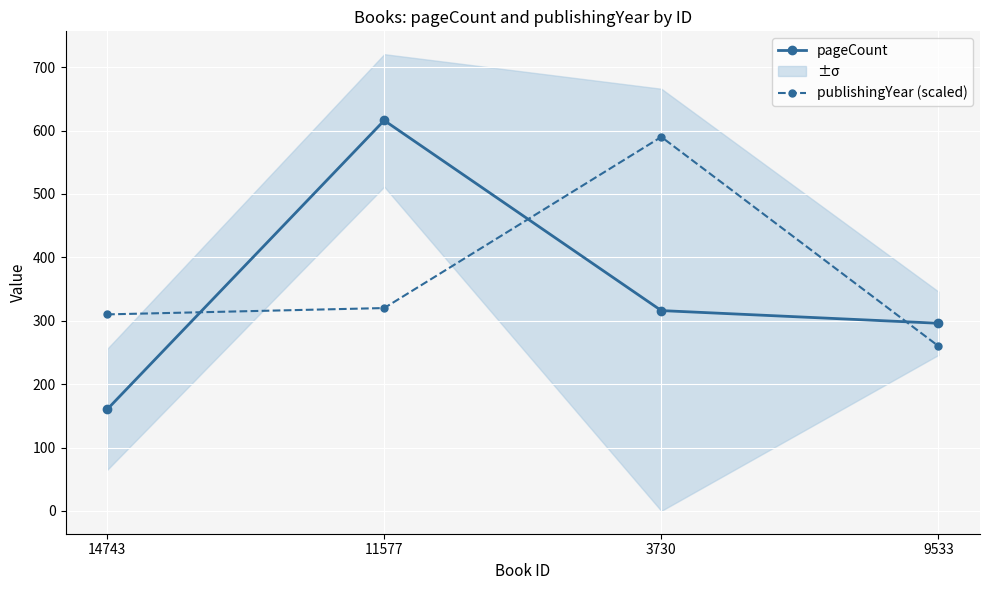

Where is publishingYear (scaled) nearest to the value 425?

11577